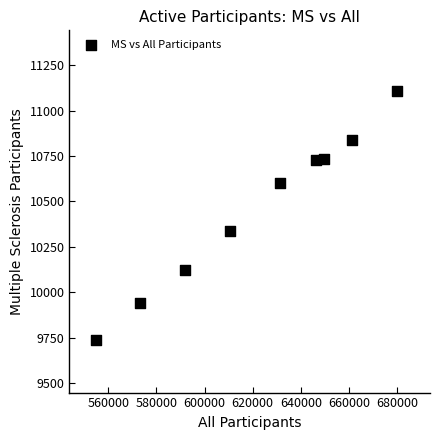

What Y value in the scatter plot is closest to 10424?

10337